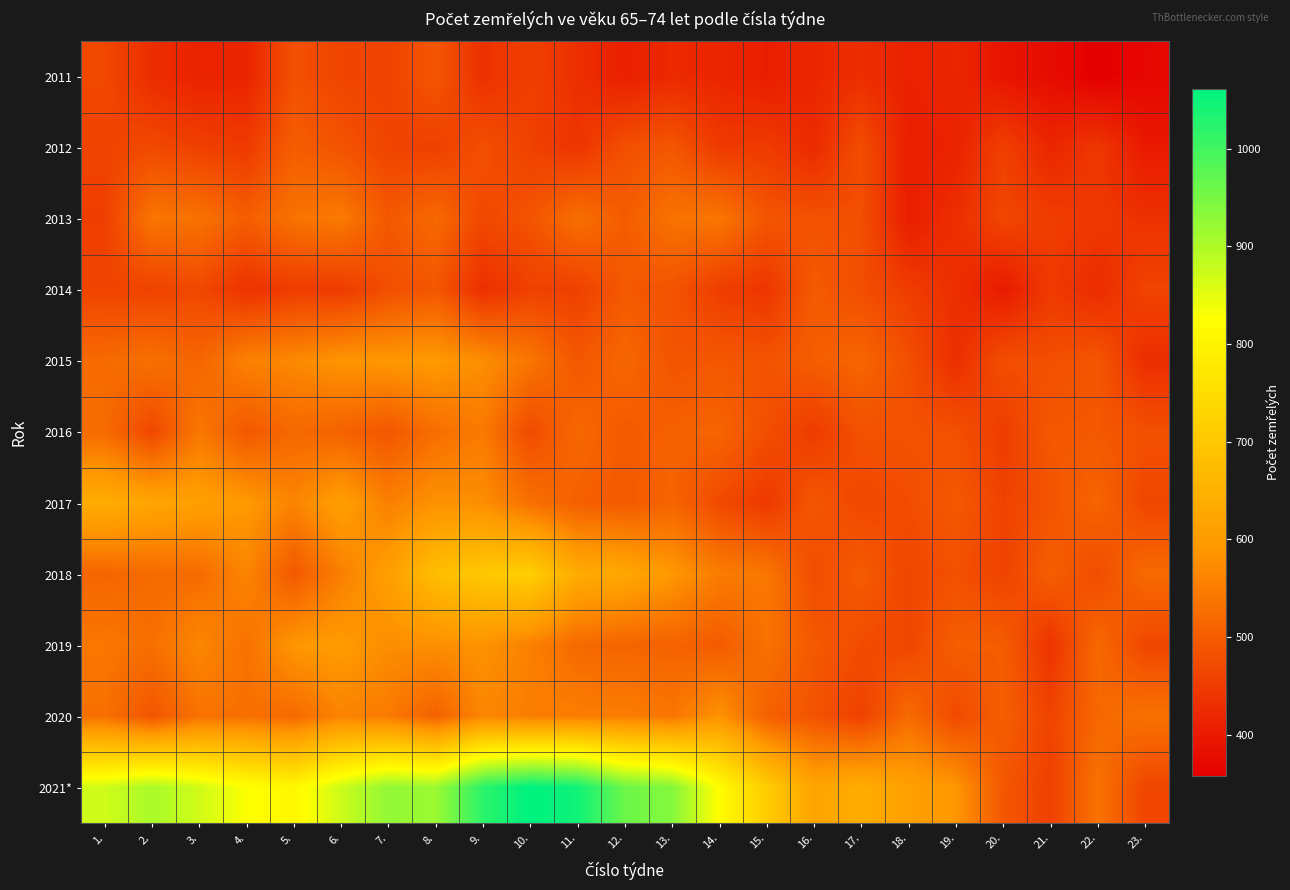

What is the difference between the highest and lowest values at 16.?

201